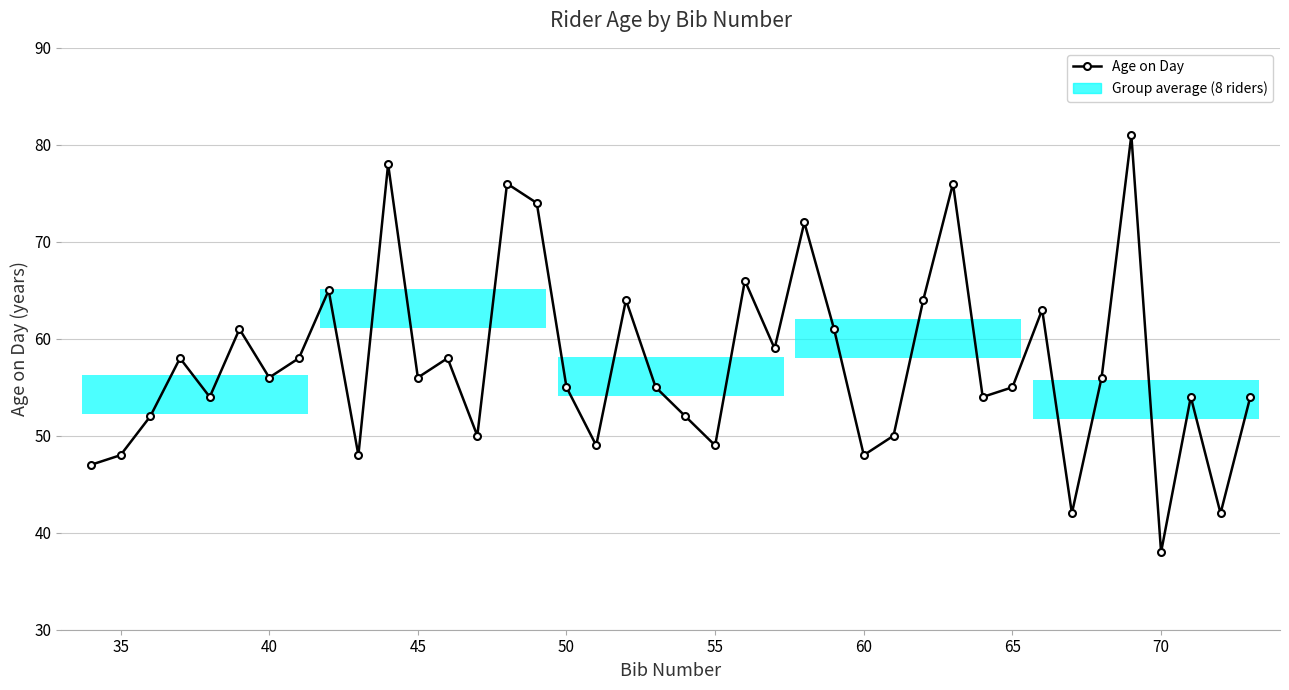

True or false: there are more than 1 points higher than both neighbors.

True